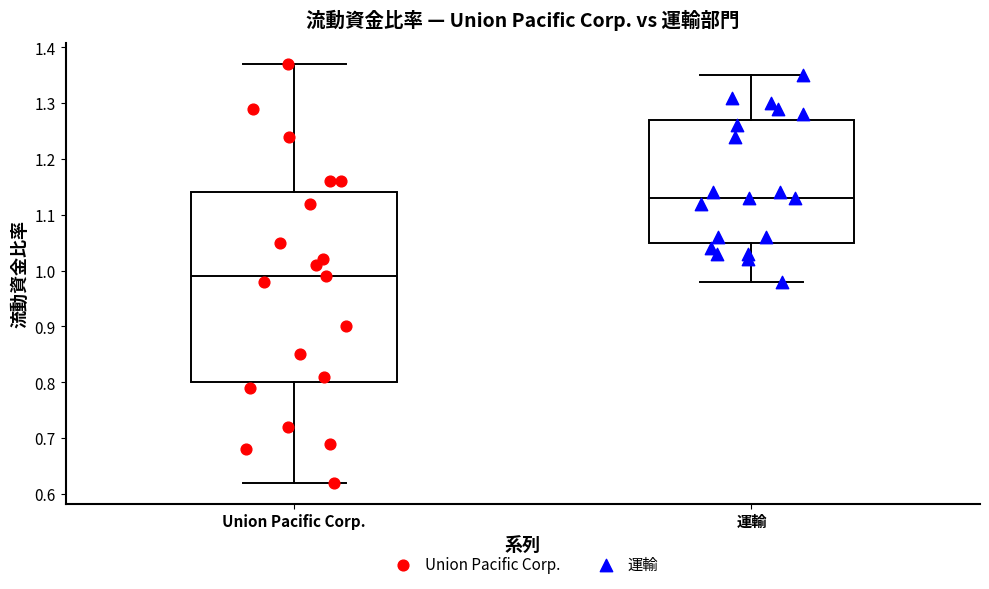

Where is the upper edge of the box for 運輸 on the y-axis? The values are not printed on the chart, so give them approximately, as read against the axis.

1.27